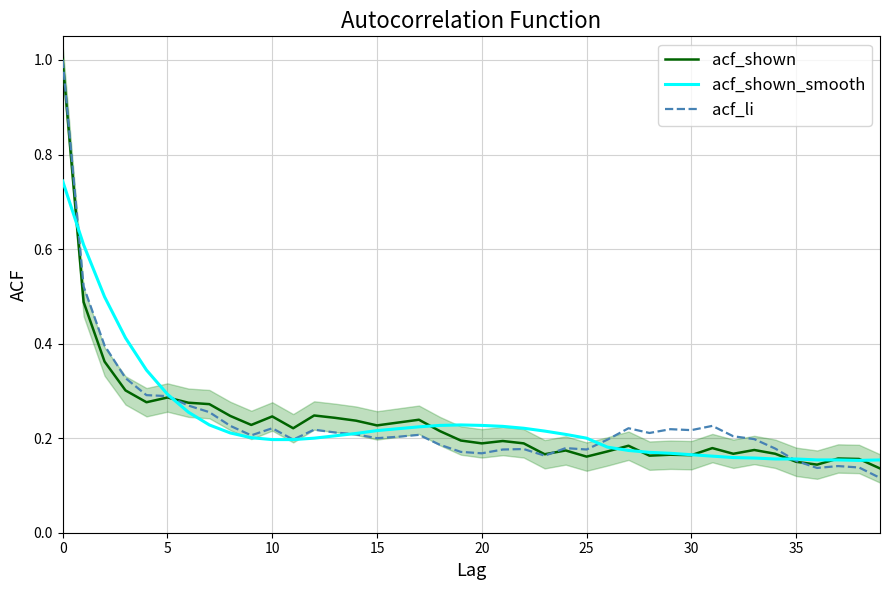

What is the lowest value of the acf_shown_smooth series?

0.2